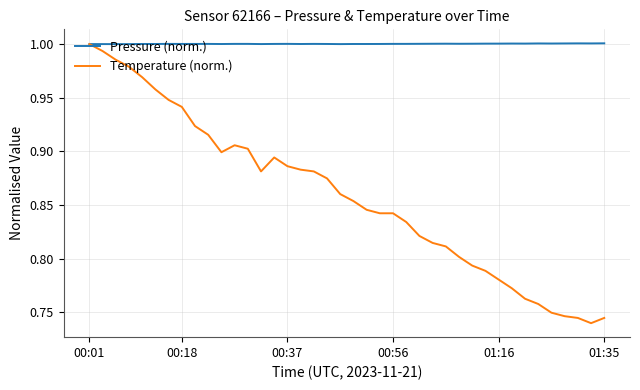

Rank the series by their average value, from lowest to highest.

Temperature (norm.), Pressure (norm.)